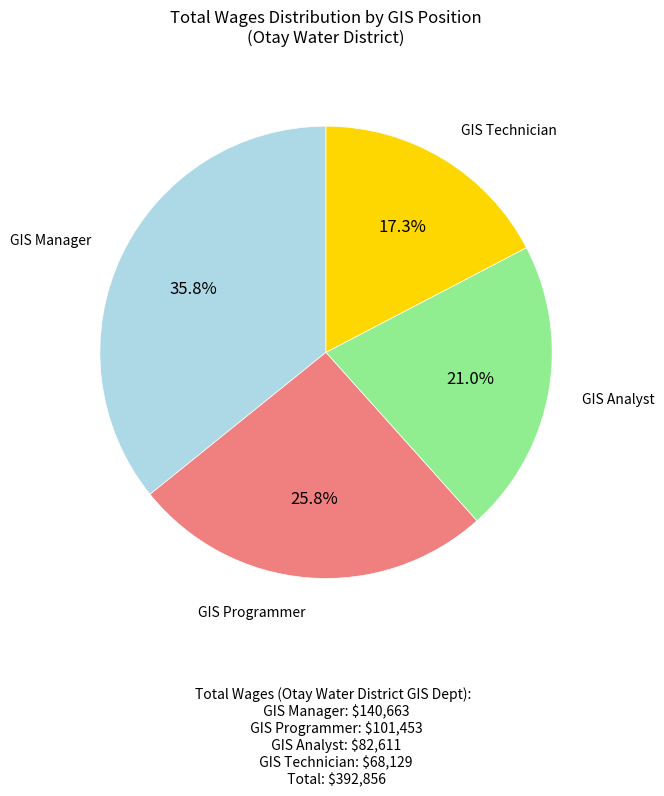

Which has a higher value, GIS Manager or GIS Analyst?

GIS Manager